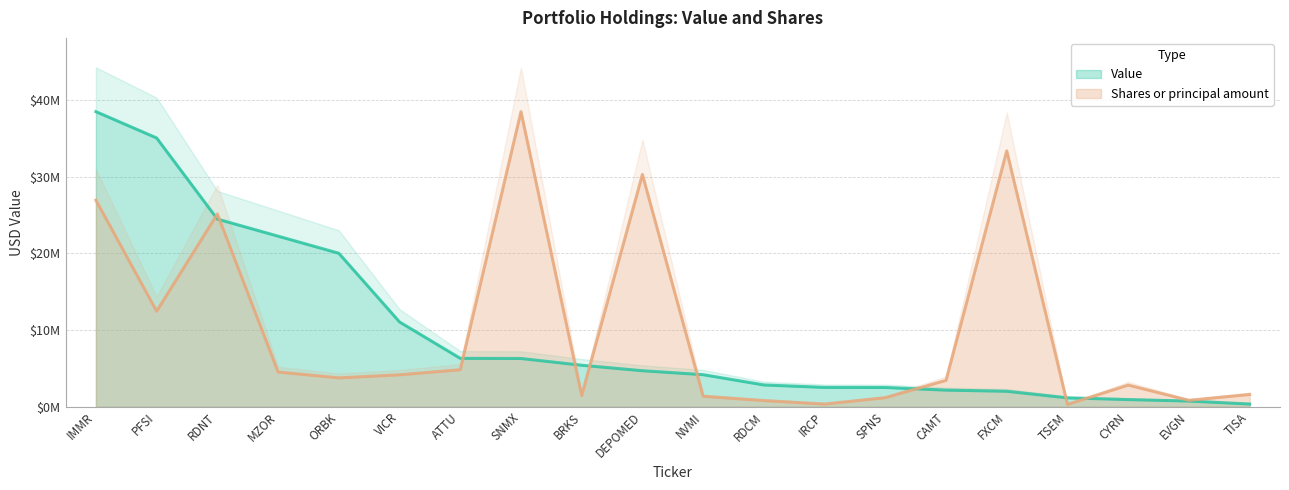

What is the total value across all series at TSEM?

1456088.3